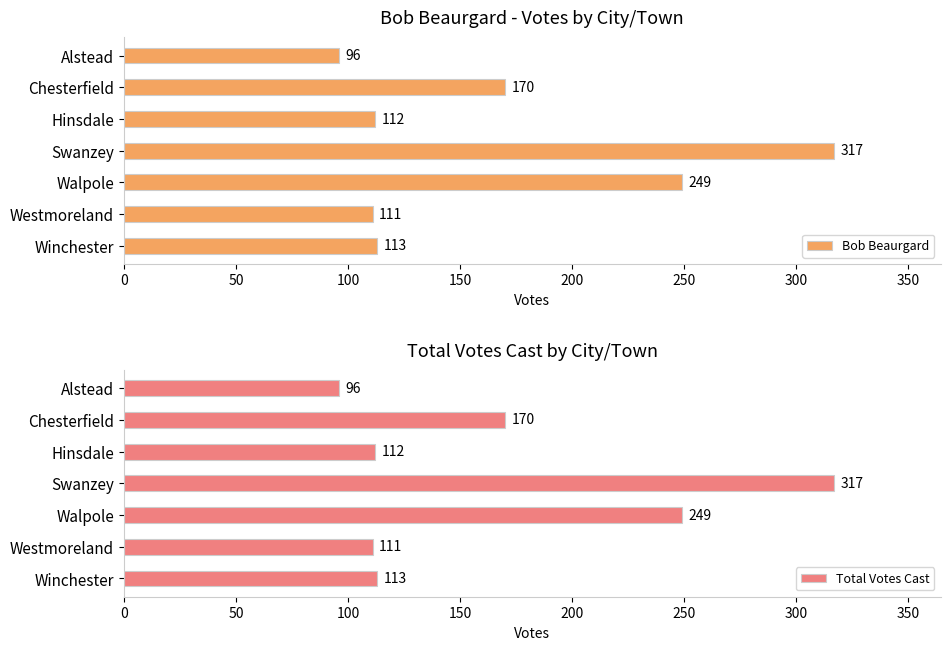

What is the maximum value for Bob Beaurgard?

317